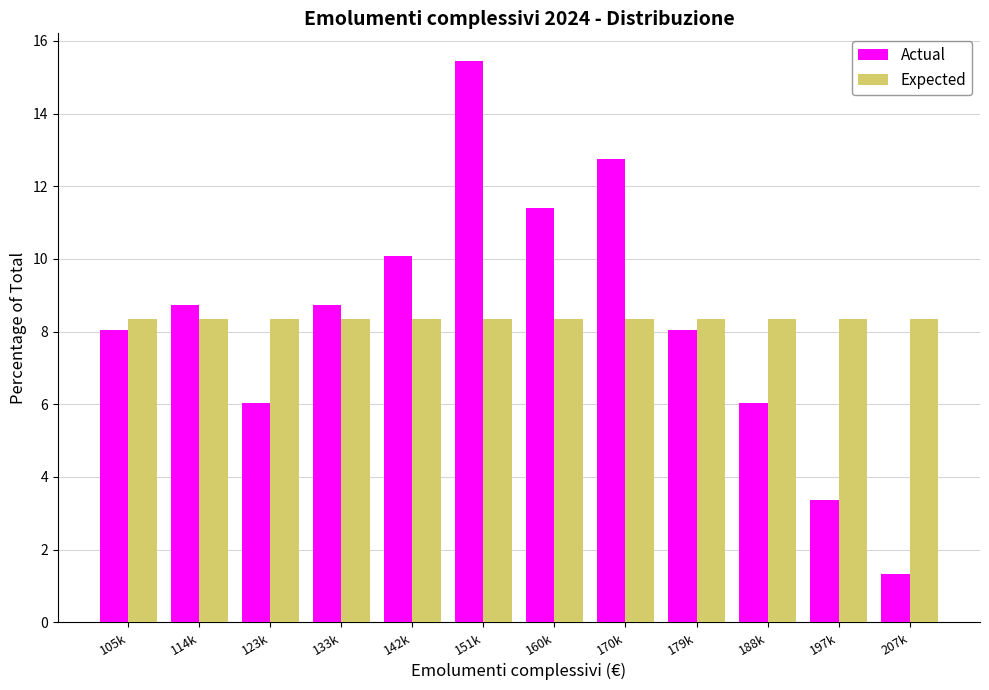

Reading right to left, transcribe all the data shown in this chart.

Actual: 1.3	3.4	6.0	8.1	12.8	11.4	15.4	10.1	8.7	6.0	8.7	8.1
Expected: 8.3	8.3	8.3	8.3	8.3	8.3	8.3	8.3	8.3	8.3	8.3	8.3